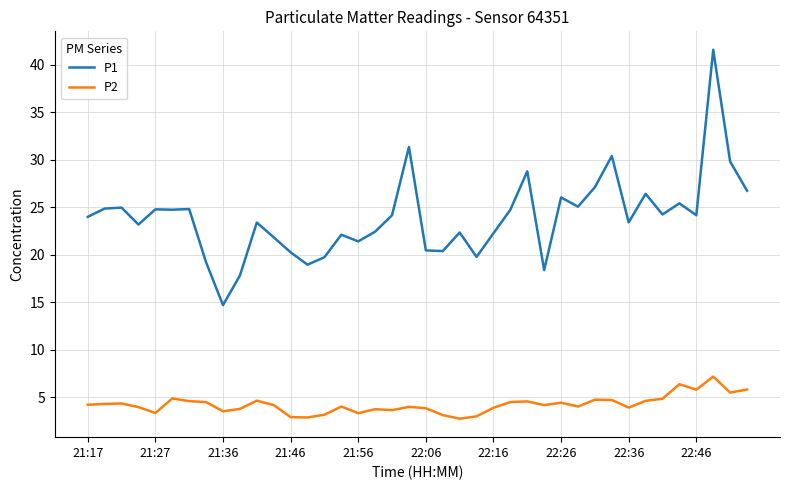

True or false: P2 and P1 intersect in this chart.

False